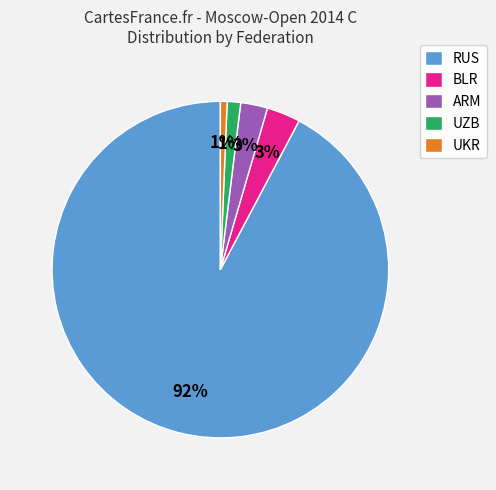

Which has a higher value, RUS or UKR?

RUS